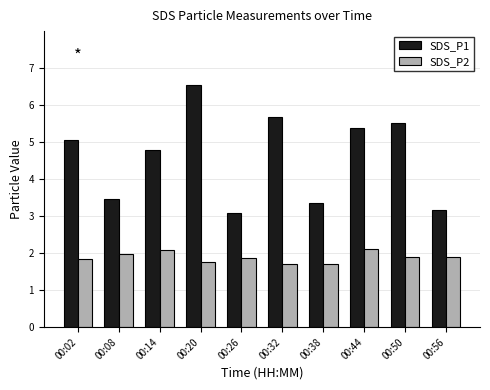

What is the minimum value for SDS_P1?

3.1